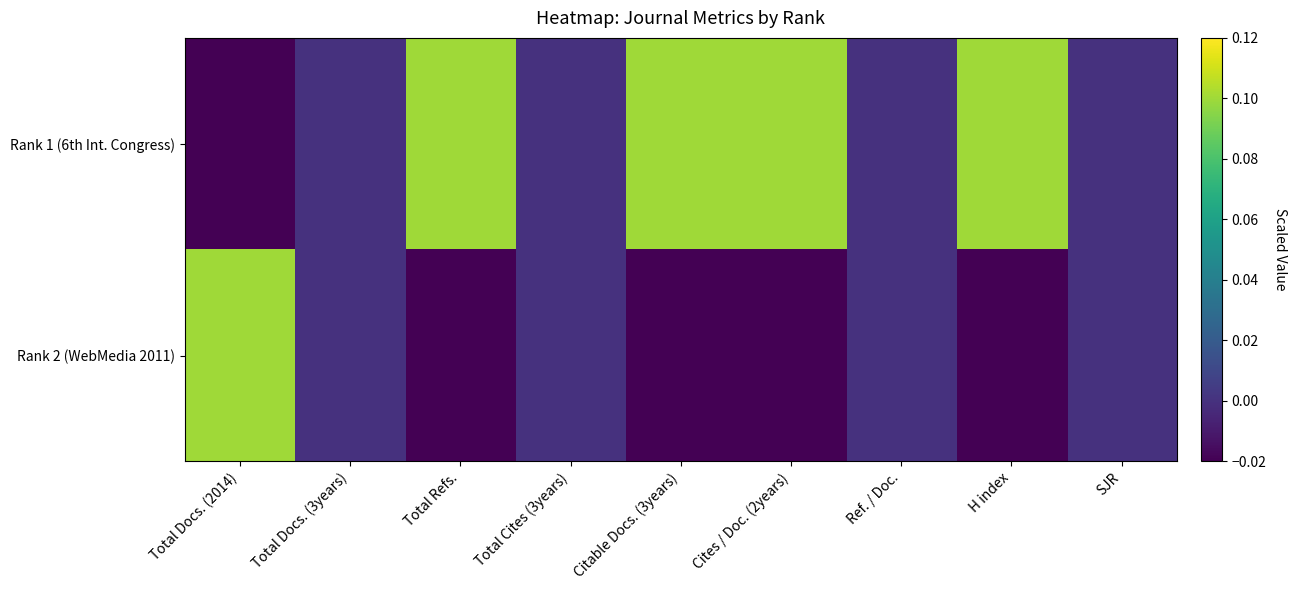

Which series has the largest total across all categories?

Rank 1 (6th Int. Congress)